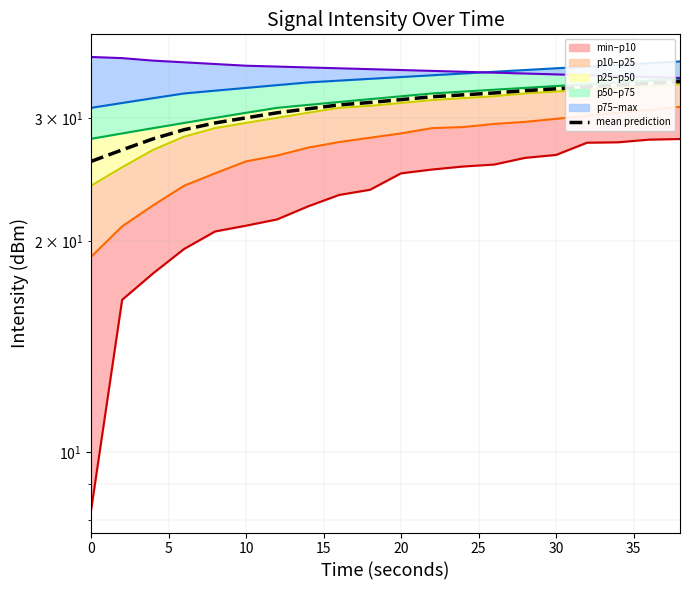

At how many categories does at least one series exceed 21?

20